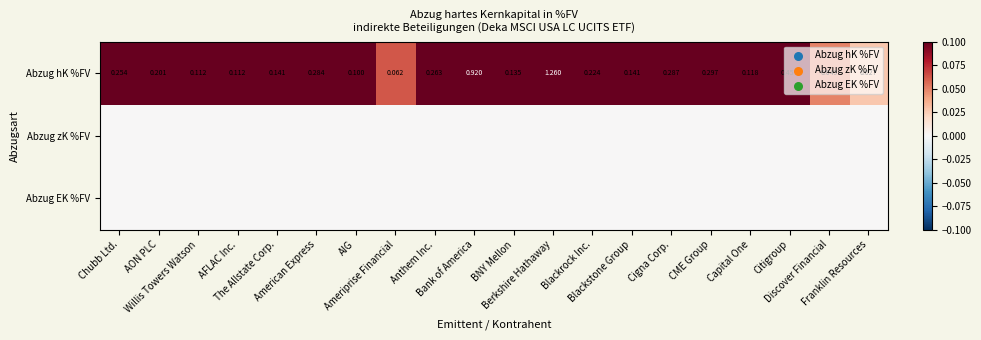

At which category does the chart reach its minimum across all series?

Chubb Ltd.